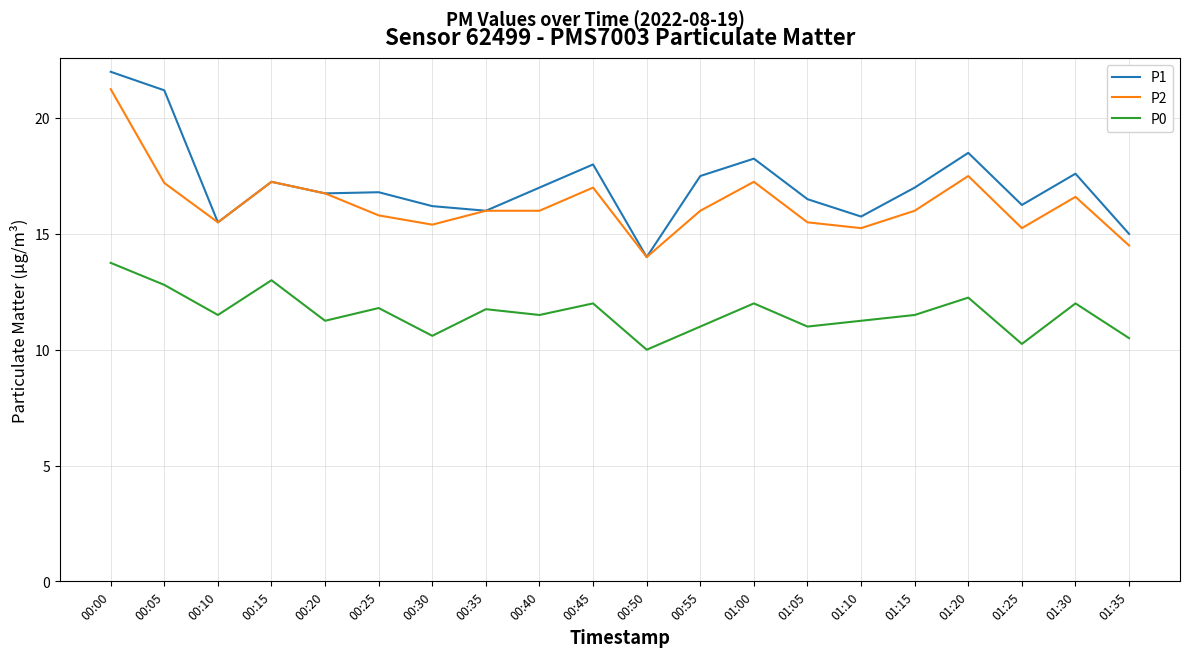

At which category is the sum across all series the highest?

00:00